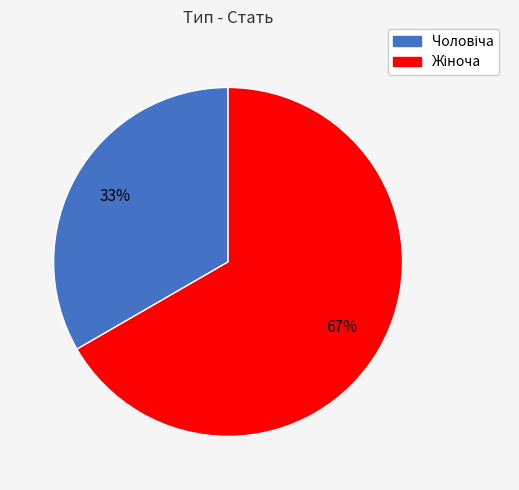

To the nearest percent, what is the average slice percentage?

50%